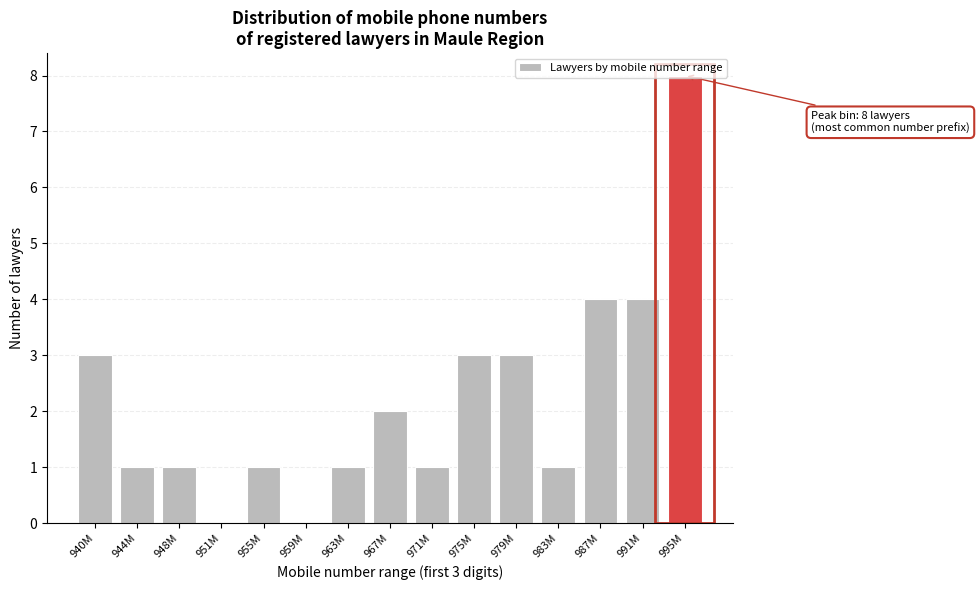

What is the sum of all values?

33